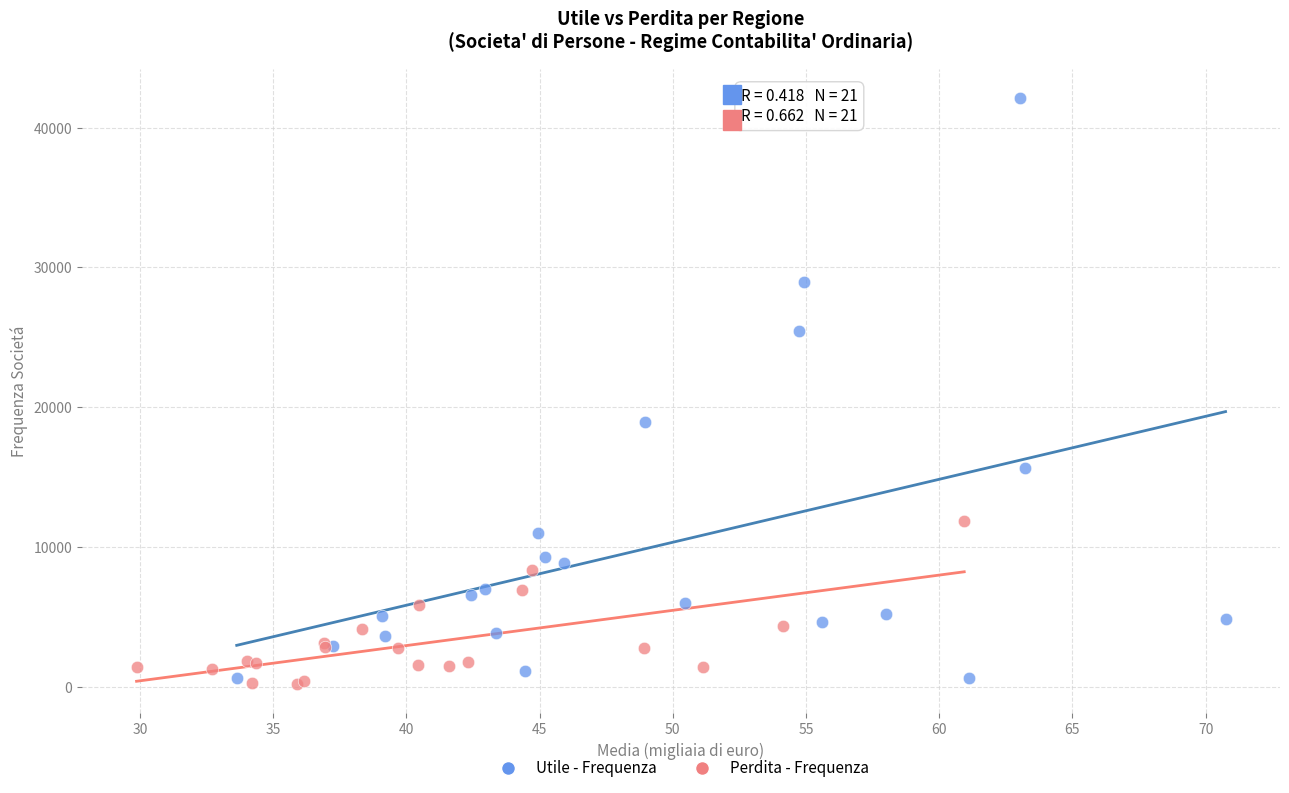

Which series contains the highest Y value?

Utile - Frequenza